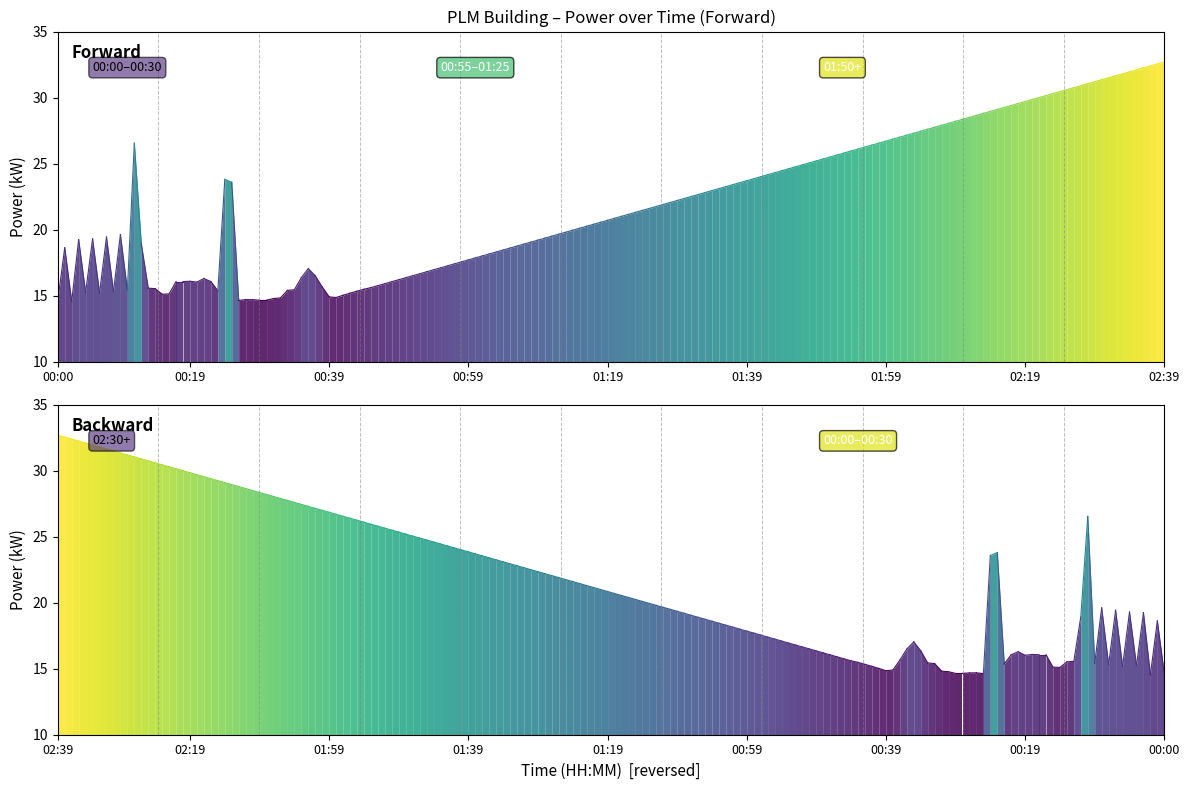

What is the minimum value shown in the chart?

14.6